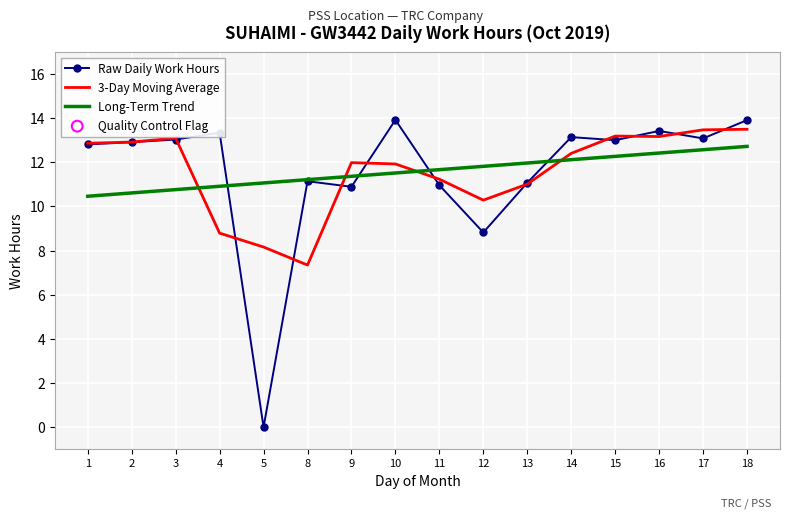

At which category is the sum across all series the highest?

18